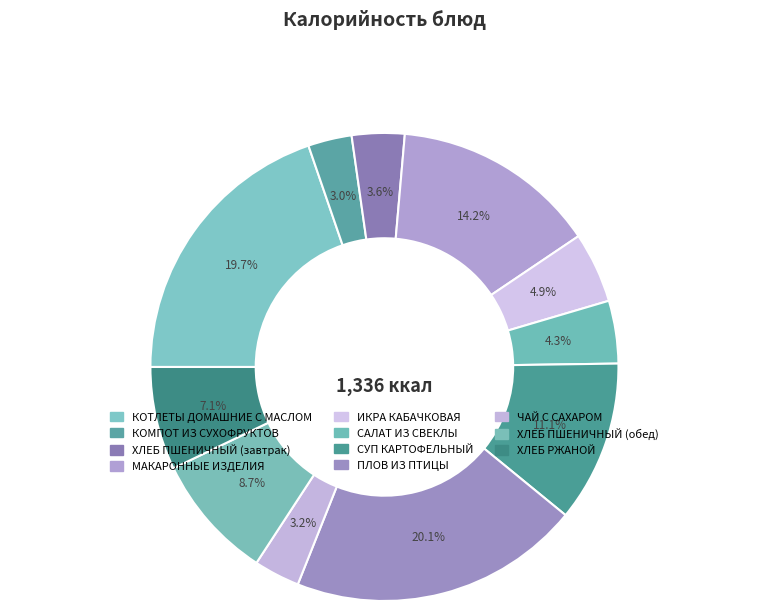

Is there a majority slice in this chart?

No